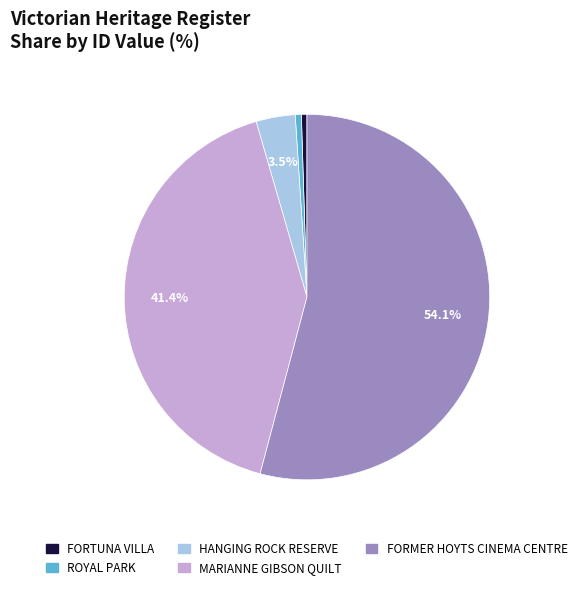

Which has a higher value, ROYAL PARK or FORMER HOYTS CINEMA CENTRE?

FORMER HOYTS CINEMA CENTRE